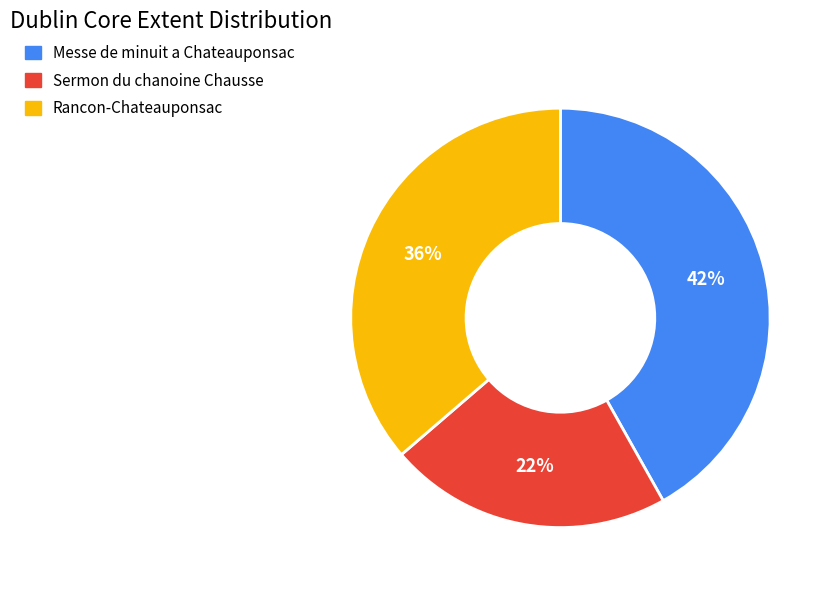

To the nearest percent, what is the average slice percentage?

33%